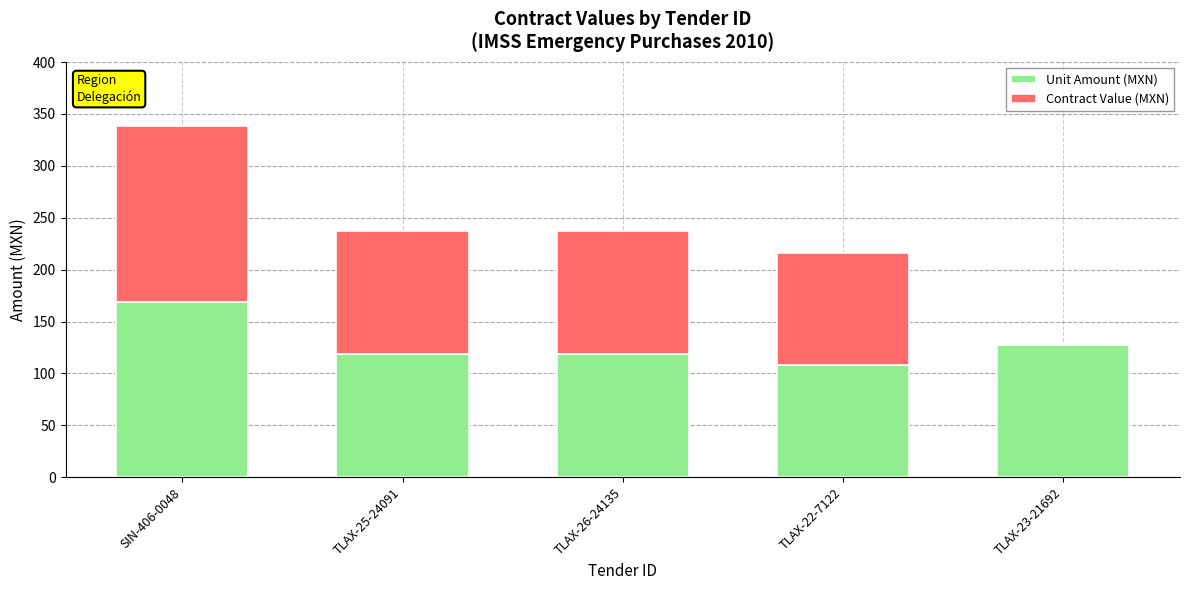

What is the total value across all series at TLAX-22-7122?

216.4